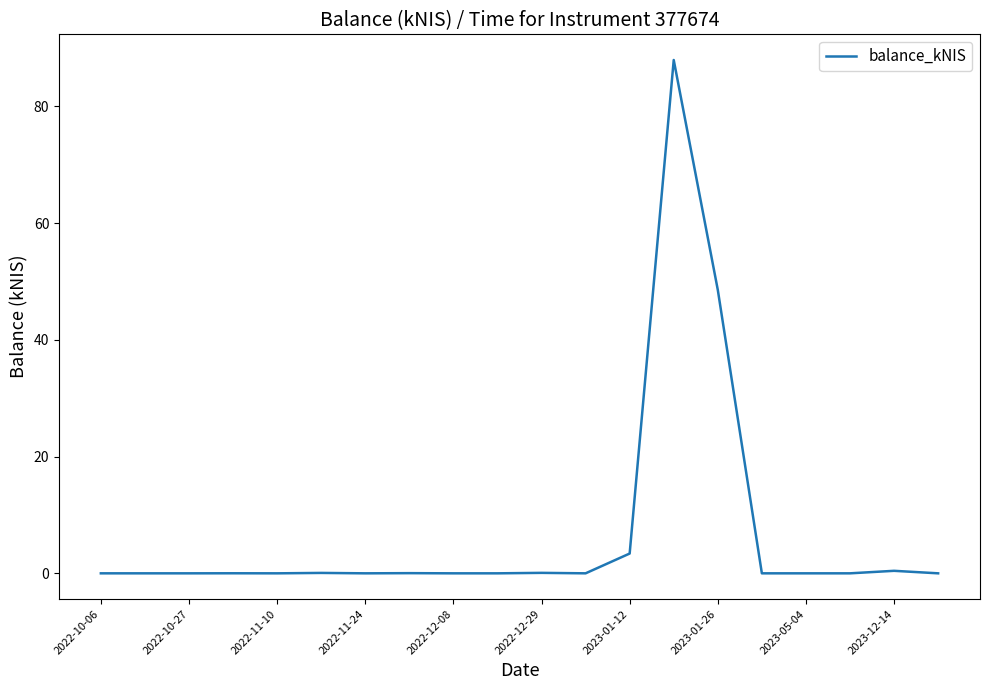

What is the average value?

7.0